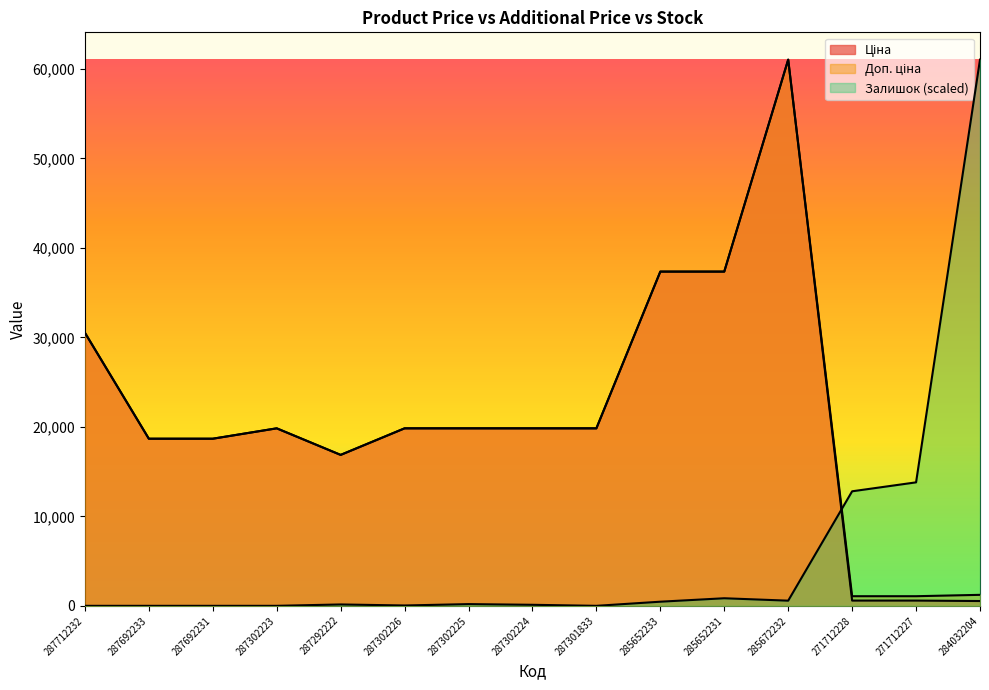

What are all the series names shown in the legend?

Ціна, Доп. ціна, Залишок